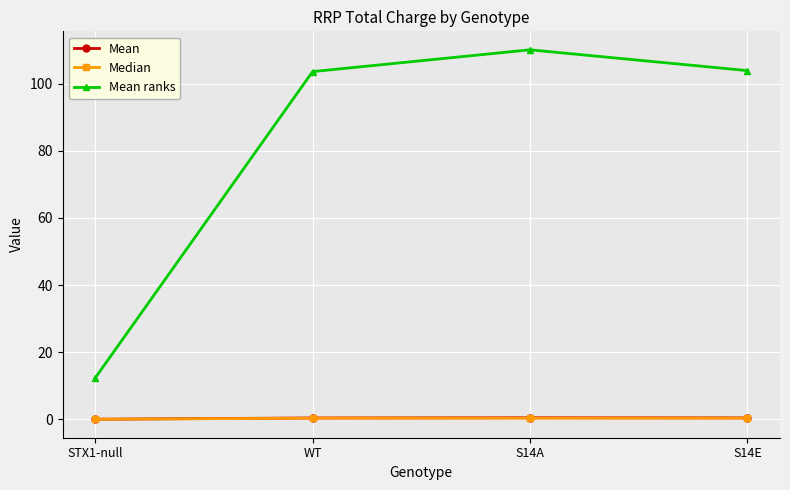

What is the average value of the Median series?

0.2